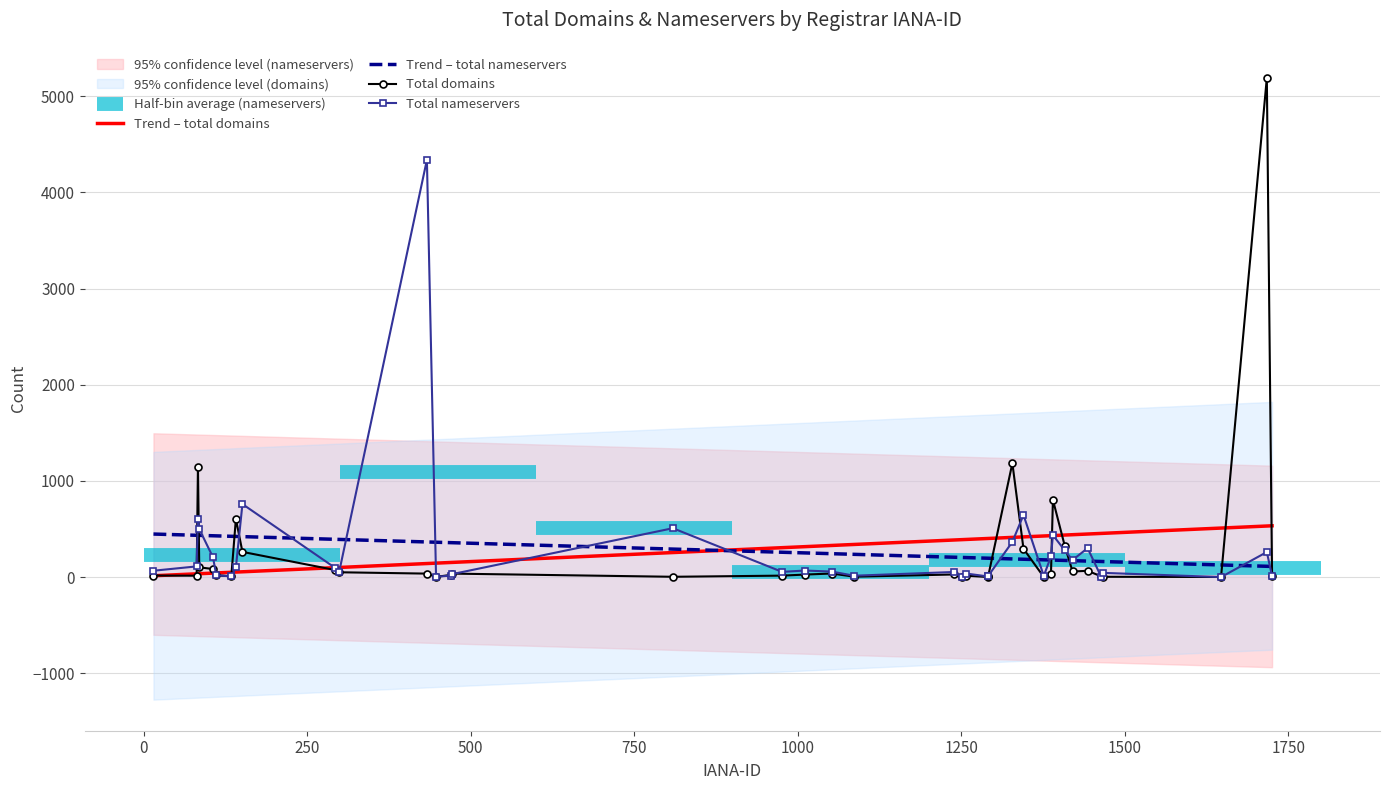

How many data points in Trend – total nameservers are less than 243?

19